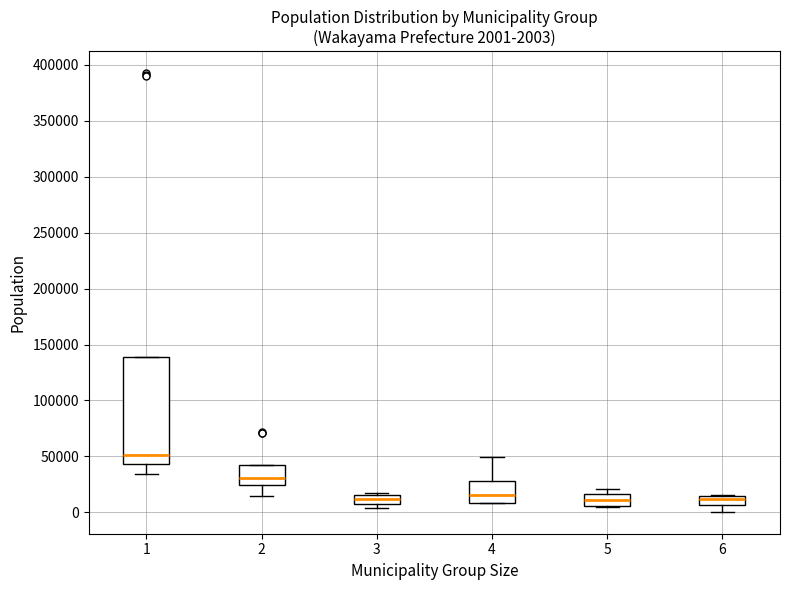

Which box's median line is the highest?

1